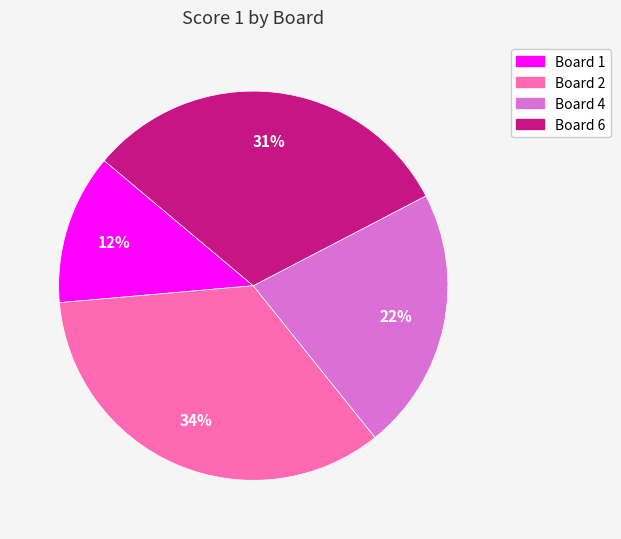

How many segments does this pie chart have?

4